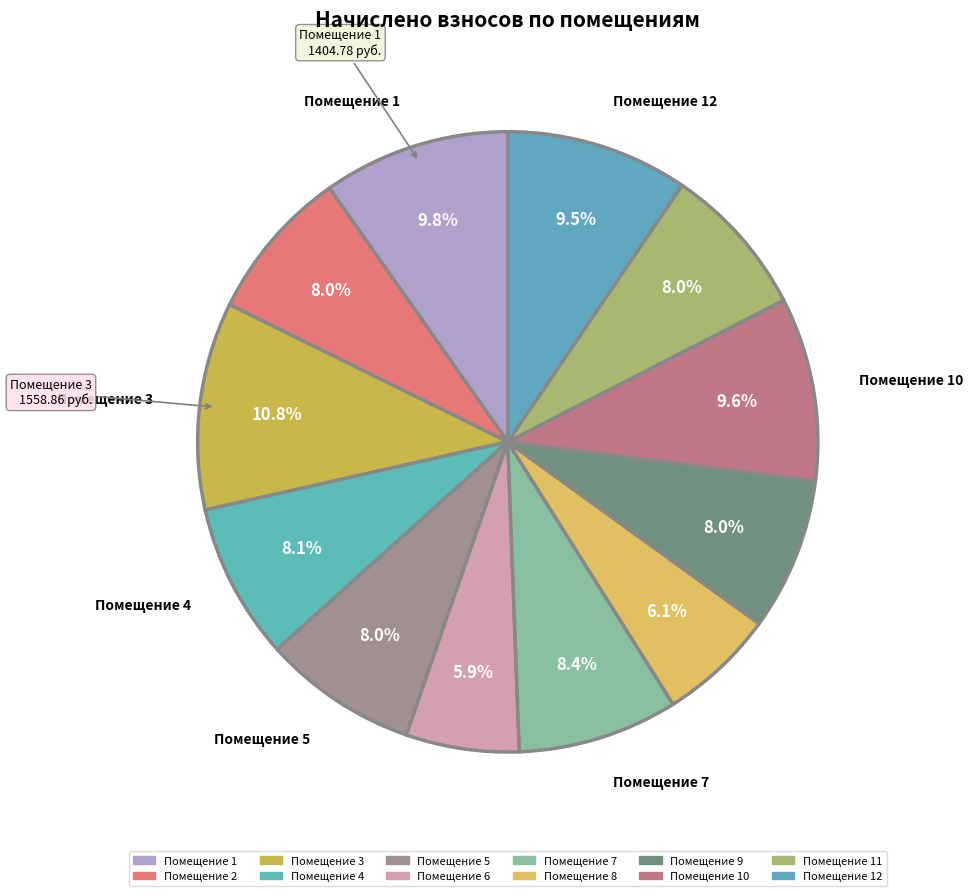

Count the number of slices in the pie.

12